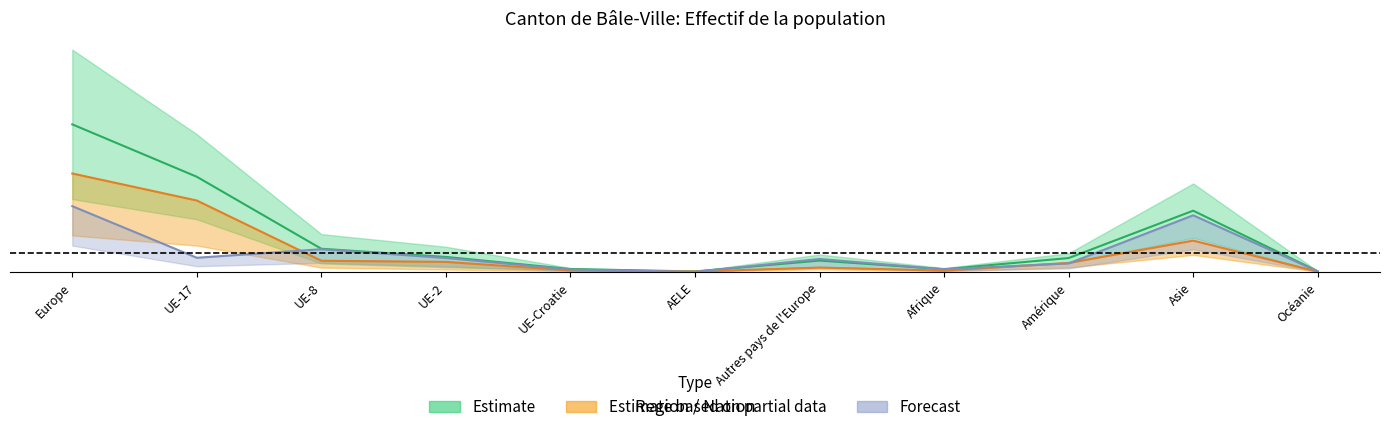

What is the label of the 10th point from the left?

Asie